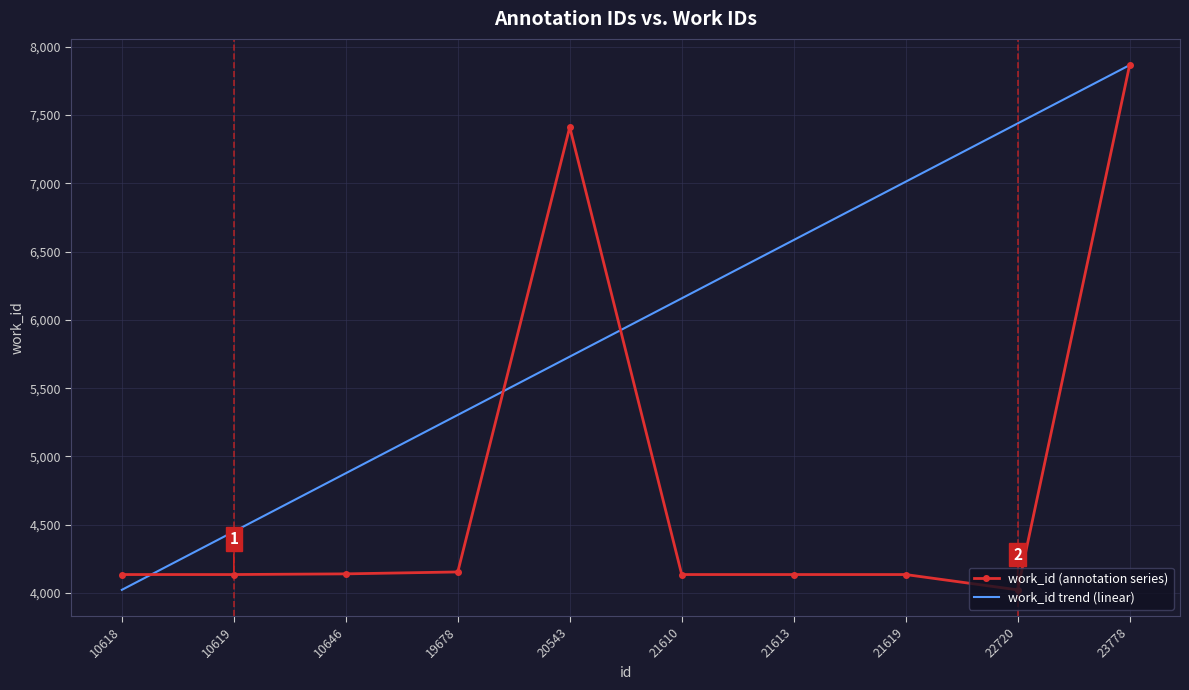

Where does the work_id trend (linear) series first go above 6157?

21610